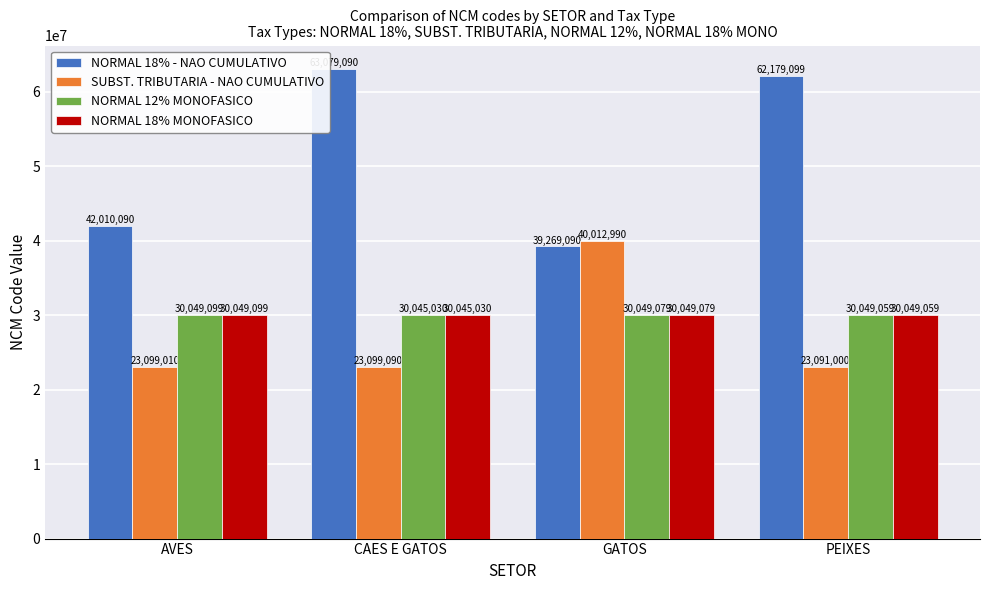

What is the label of the 4th bar from the left?

PEIXES